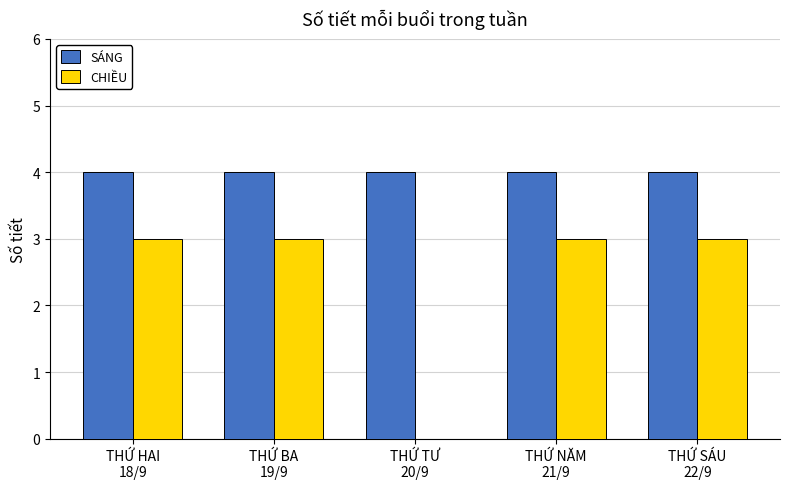

What is the maximum value shown in the chart?

4